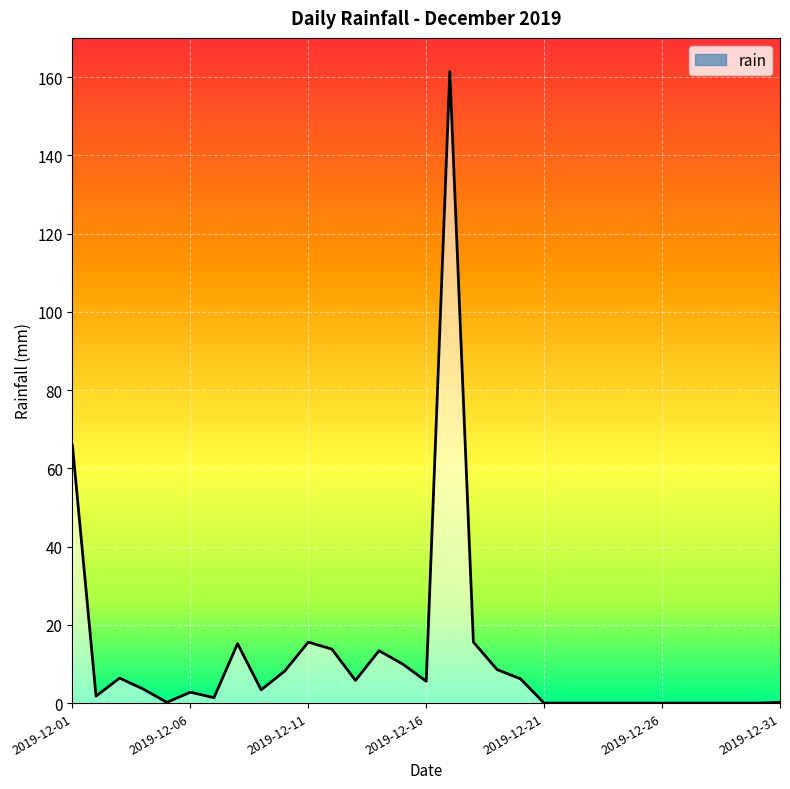

What is the difference between the maximum and minimum values?

161.4